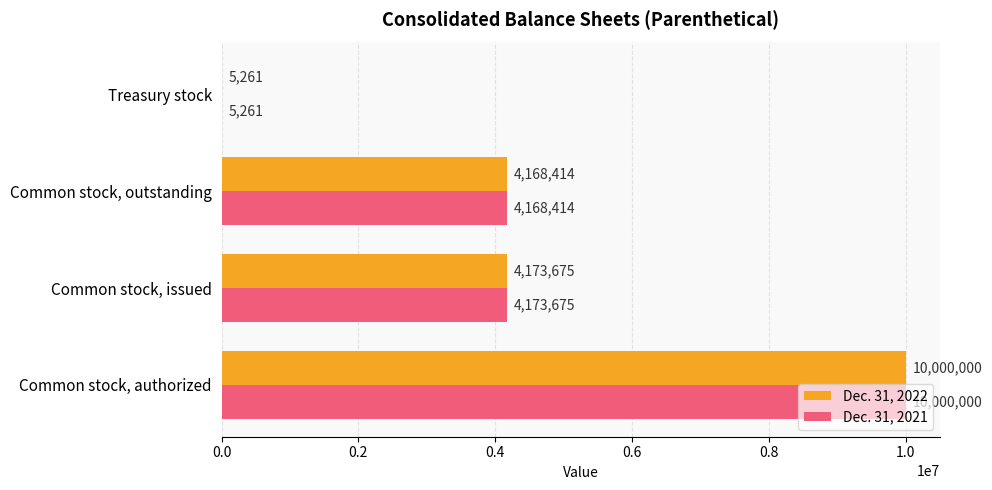

How many series are shown in this chart?

2